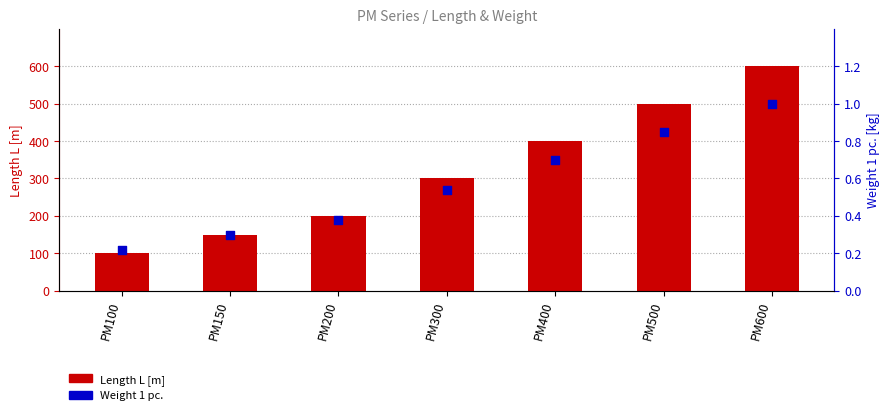

Is the value of Weight 1 pc. at PM150 greater than the value of Length L [m] at PM150?

No